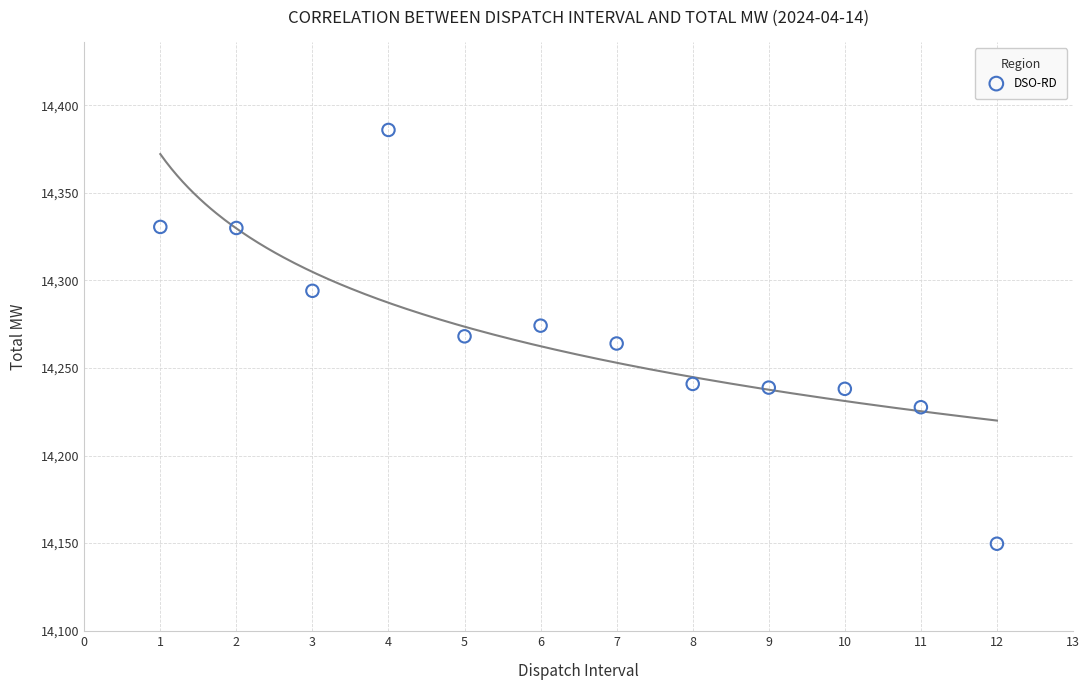

What is the range of Y values (max minus min)?

236.4